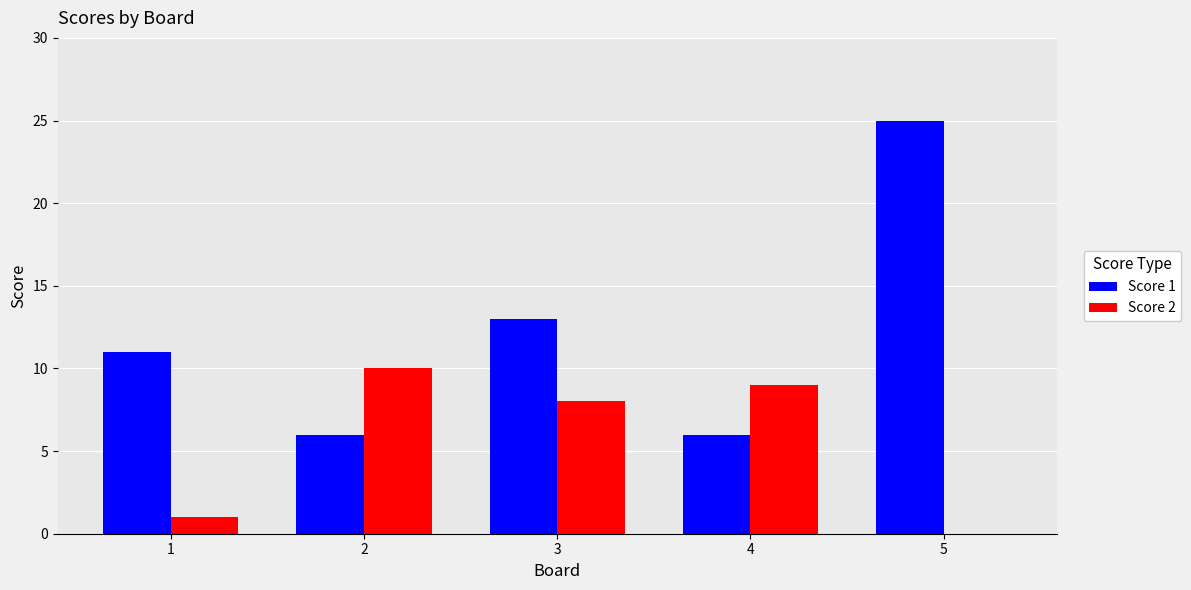

What is the average value of the Score 1 series?

12